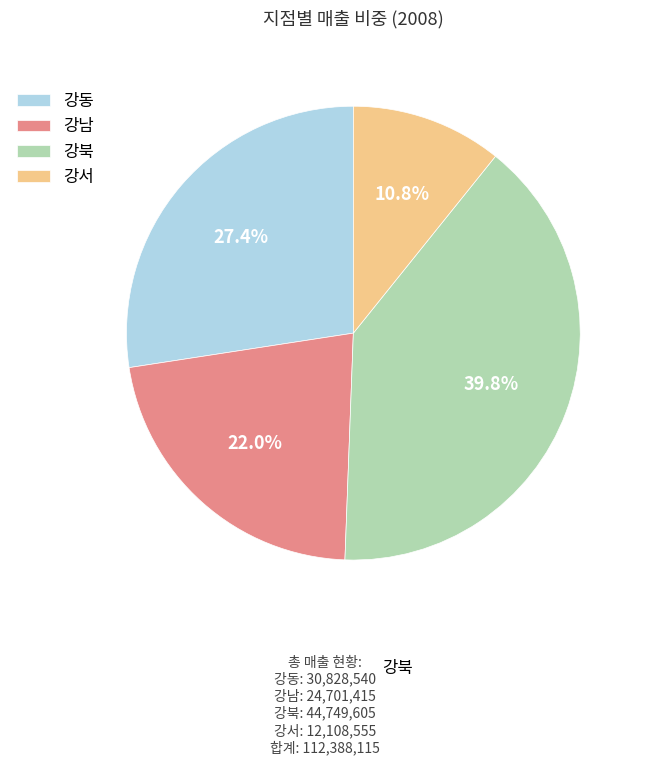

Combined, do 강북 and 강남 account for over 50%?

Yes